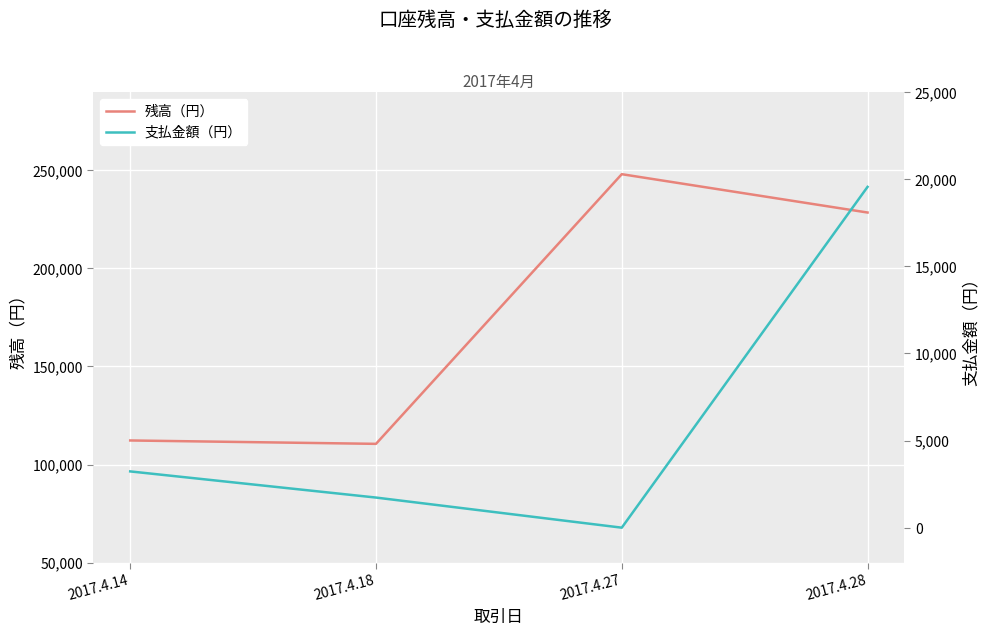

Rank the series by their maximum value, from highest to lowest.

残高（円）, 支払金額（円）